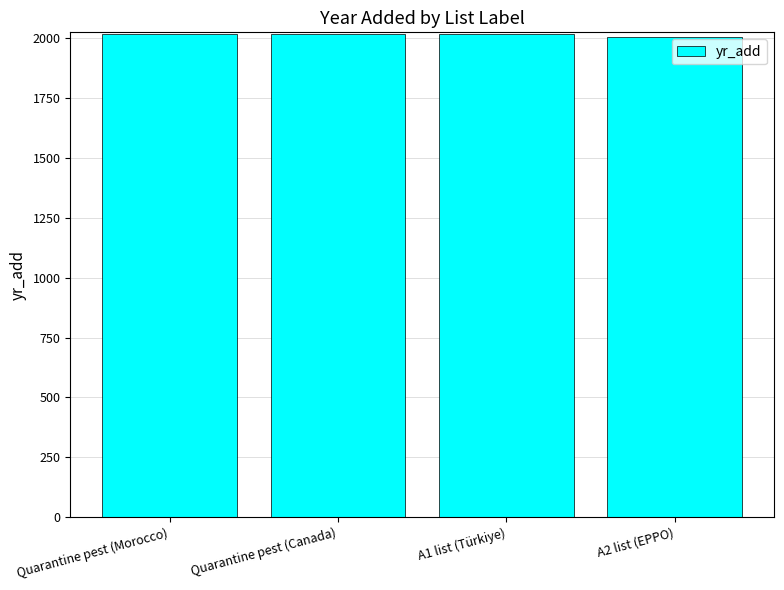

The chart shows a value of 2018 at Quarantine pest (Morocco). True or false?

True